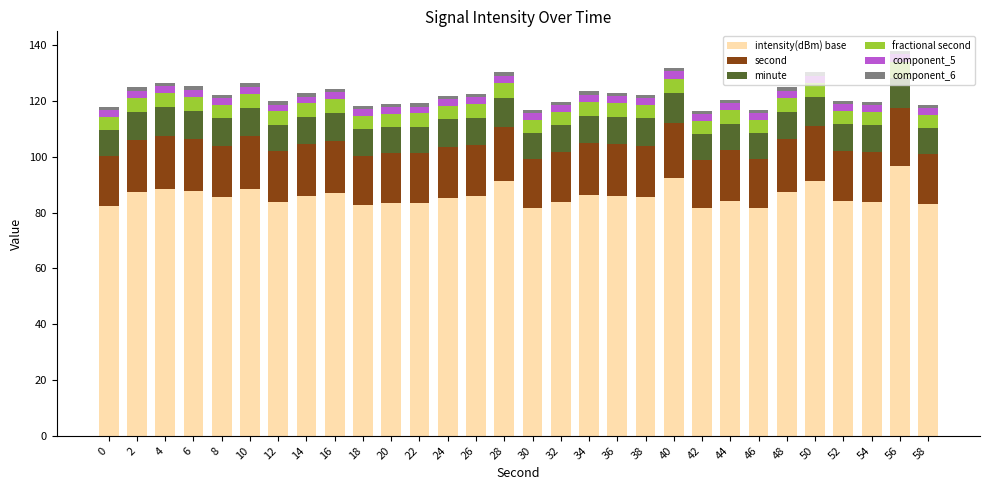

Count the number of data series in this chart.

6